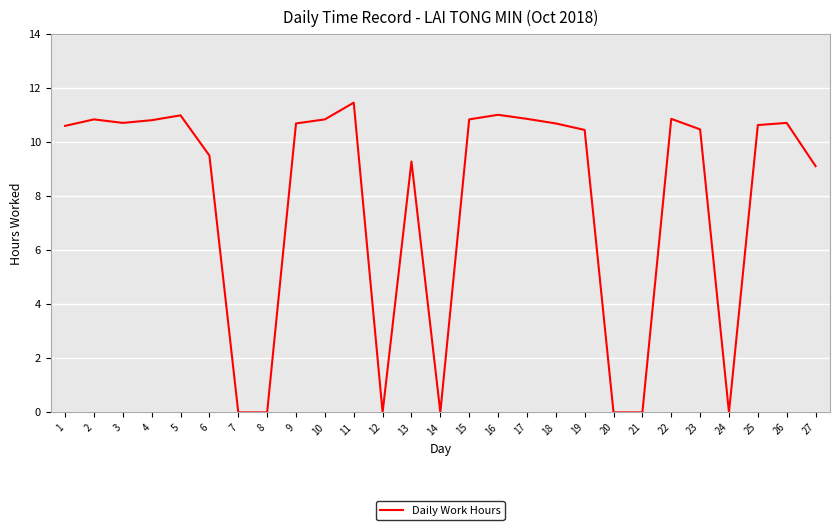

What is the maximum value shown in the chart?

11.5